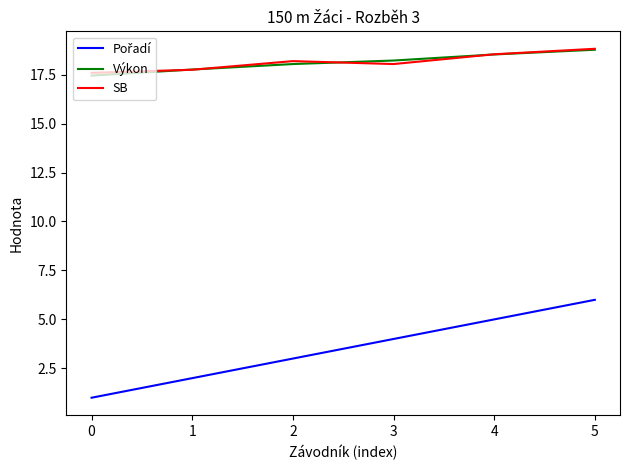

What is the highest value of the Výkon series?

18.8